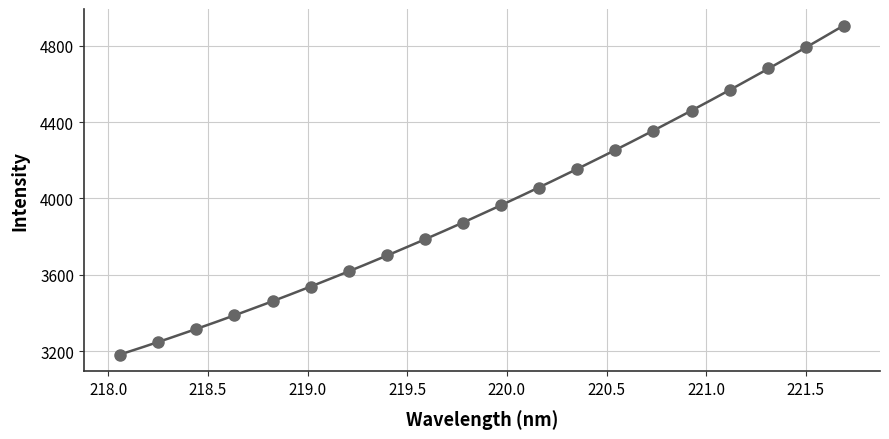

What is the range of Y values (max minus min)?

1718.7